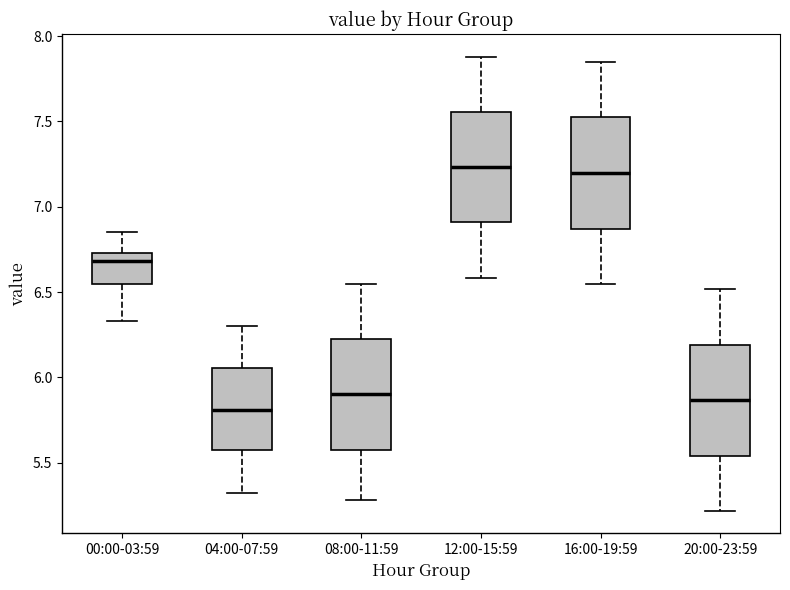

Reading left to right, read every box against the y-axis: the position of its median line, the range the box covers, and the ends of its whiskers. The values are not printed on the chart, so give them approximately, as read against the axis.

00:00-03:59: median 6.70, box 6.55 to 6.75, whiskers 6.35 to 6.85
04:00-07:59: median 5.80, box 5.55 to 6.05, whiskers 5.30 to 6.30
08:00-11:59: median 5.90, box 5.55 to 6.25, whiskers 5.30 to 6.55
12:00-15:59: median 7.25, box 6.90 to 7.55, whiskers 6.60 to 7.90
16:00-19:59: median 7.20, box 6.85 to 7.55, whiskers 6.55 to 7.85
20:00-23:59: median 5.85, box 5.55 to 6.20, whiskers 5.20 to 6.50